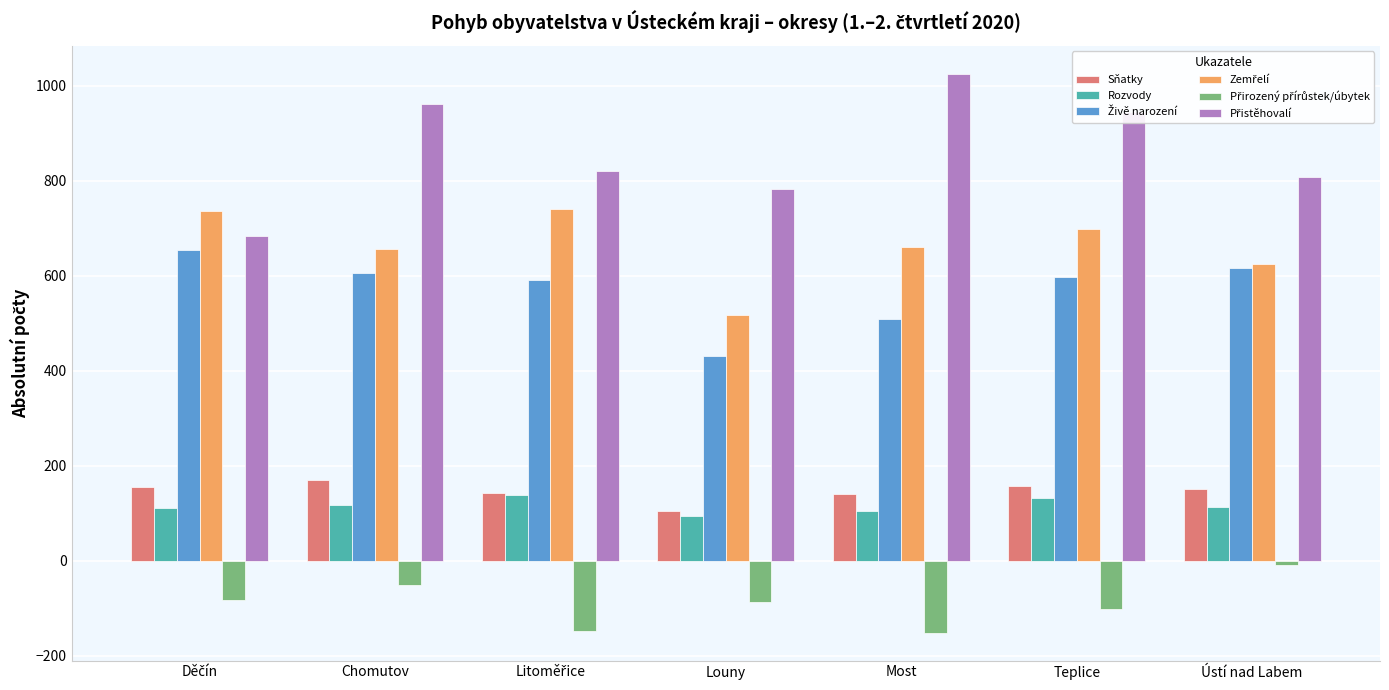

The Sňatky series shows 27 at Louny. True or false?

False